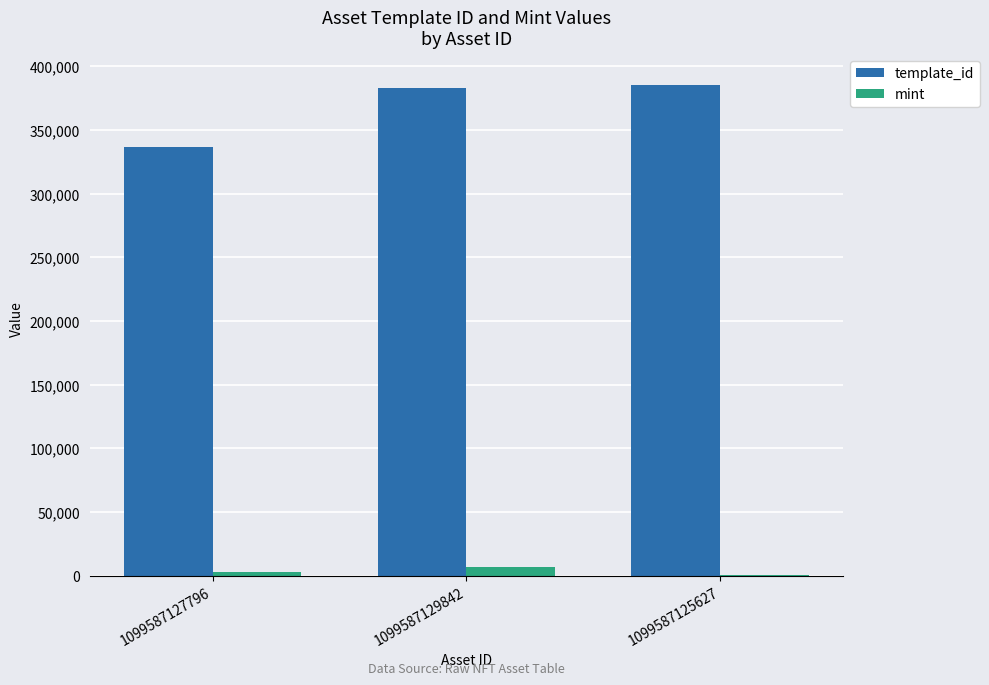

What is the approximate value of mint at 1099587129842, to the nearest 50?

7200